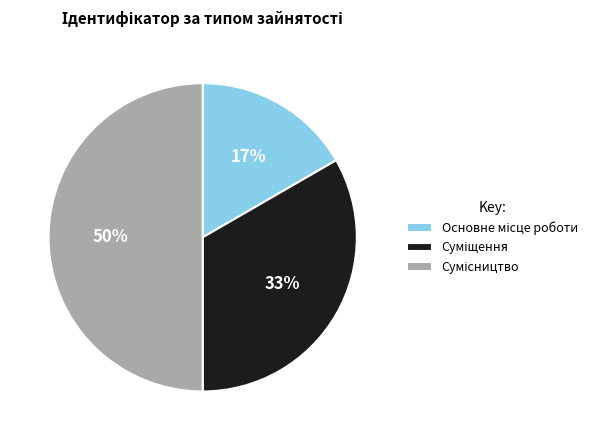

To the nearest percent, what is the average slice percentage?

33%